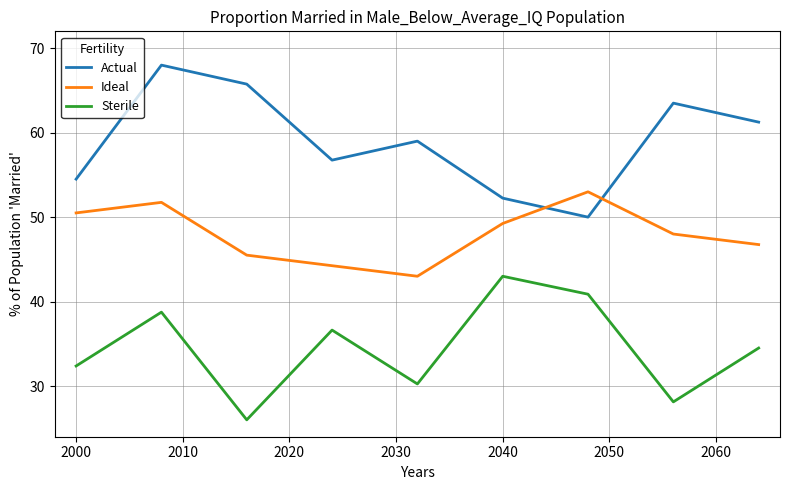

Does the chart have visible grid lines?

Yes